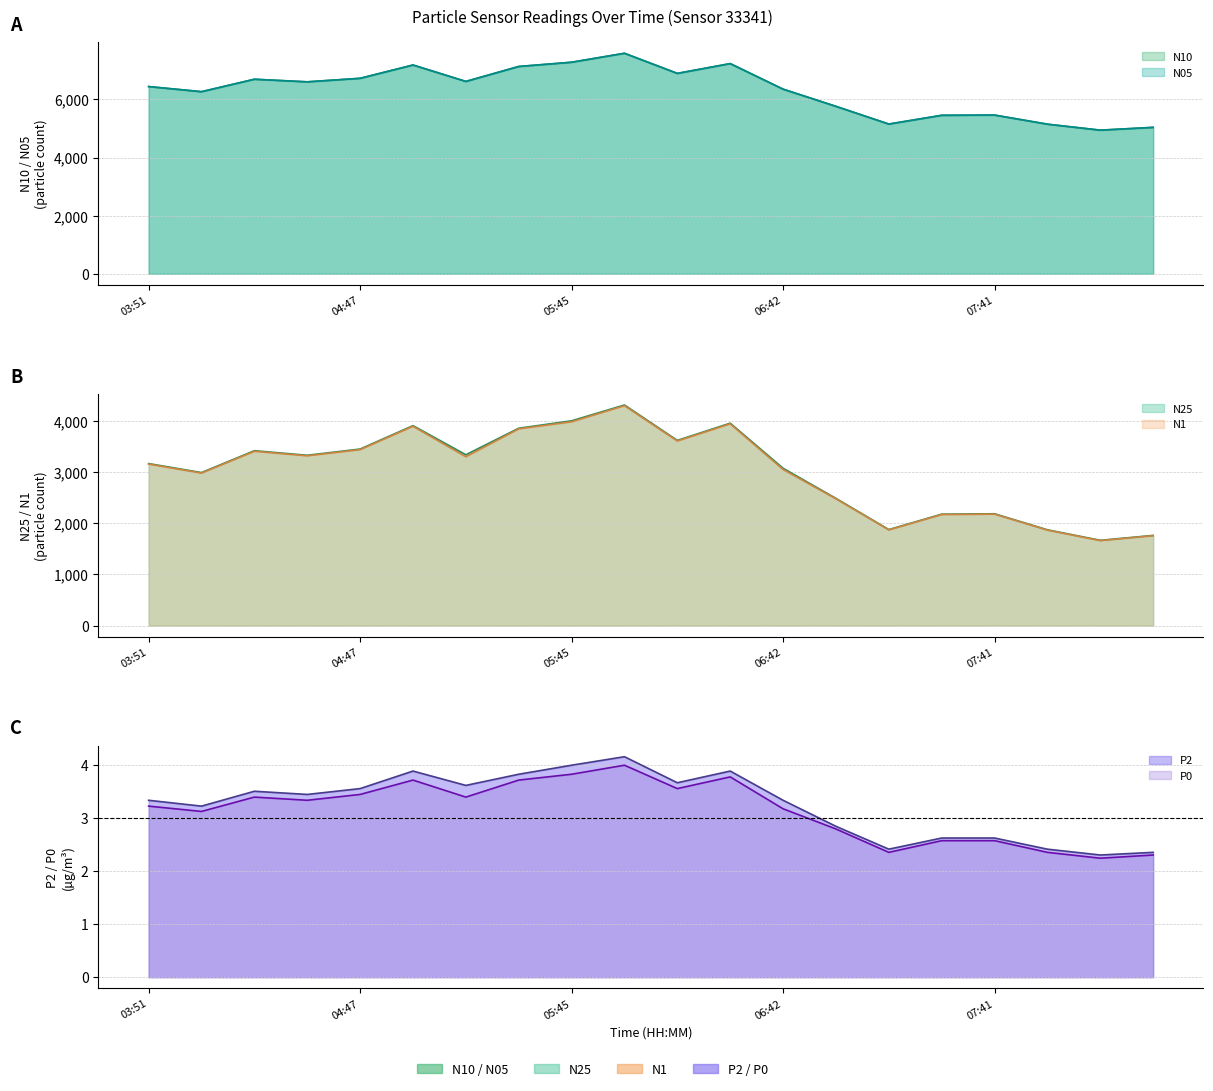

Reading left to right, extract all data points from this chart.

N10: 03:51=6442.5	04:05=6266.4	04:19=6694.1	04:33=6605.0	04:47=6726.2	05:02=7184.0	05:17=6619.6	05:31=7133.5	05:45=7279.6	05:59=7587.7	06:14=6895.6	06:28=7232.4	06:42=6353.5	06:56=5761.7	07:10=5152.2	07:26=5453.3	07:41=5461.2	07:56=5147.8	08:10=4942.2	08:24=5038.4
N25: 03:51=3165.3	04:05=2989.3	04:19=3416.9	04:33=3327.9	04:47=3449.1	05:02=3906.8	05:17=3337.7	05:31=3856.3	05:45=4001.2	05:59=4310.5	06:14=3618.4	06:28=3955.2	06:42=3073.9	06:56=2484.7	07:10=1875.2	07:26=2176.3	07:41=2184.1	07:56=1870.8	08:10=1665.2	08:24=1761.5
N1: 03:51=3155.4	04:05=2979.9	04:19=3406.2	04:33=3317.4	04:47=3438.2	05:02=3894.5	05:17=3298.7	05:31=3844.2	05:45=3981.8	05:59=4296.9	06:14=3607.1	06:28=3942.7	06:42=3050.0	06:56=2476.8	07:10=1869.3	07:26=2169.4	07:41=2177.3	07:56=1864.9	08:10=1660.0	08:24=1755.9
N05: 03:51=6442.4	04:05=6266.3	04:19=6694.0	04:33=6604.9	04:47=6726.1	05:02=7183.9	05:17=6618.7	05:31=7133.4	05:45=7279.2	05:59=7587.6	06:14=6895.5	06:28=7232.2	06:42=6353.0	06:56=5761.6	07:10=5152.2	07:26=5453.2	07:41=5461.1	07:56=5147.7	08:10=4942.2	08:24=5038.4
P2: 03:51=3.3	04:05=3.2	04:19=3.5	04:33=3.4	04:47=3.5	05:02=3.9	05:17=3.6	05:31=3.8	05:45=4.0	05:59=4.2	06:14=3.7	06:28=3.9	06:42=3.3	06:56=2.8	07:10=2.4	07:26=2.6	07:41=2.6	07:56=2.4	08:10=2.3	08:24=2.4
P0: 03:51=3.2	04:05=3.1	04:19=3.4	04:33=3.3	04:47=3.4	05:02=3.7	05:17=3.4	05:31=3.7	05:45=3.8	05:59=4.0	06:14=3.5	06:28=3.8	06:42=3.2	06:56=2.8	07:10=2.4	07:26=2.6	07:41=2.6	07:56=2.4	08:10=2.2	08:24=2.3